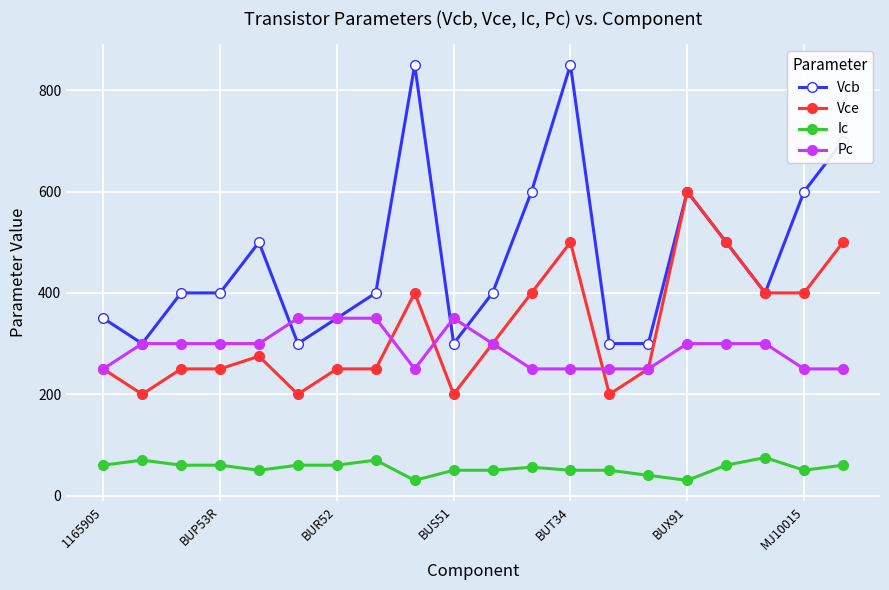

What are all the series names shown in the legend?

Vcb, Vce, Ic, Pc